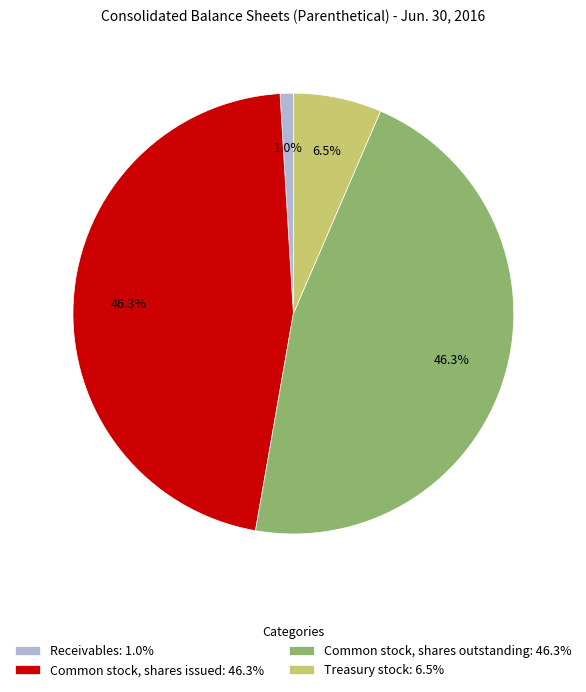

The Common stock, shares outstanding slice represents 46% of the pie. True or false?

True